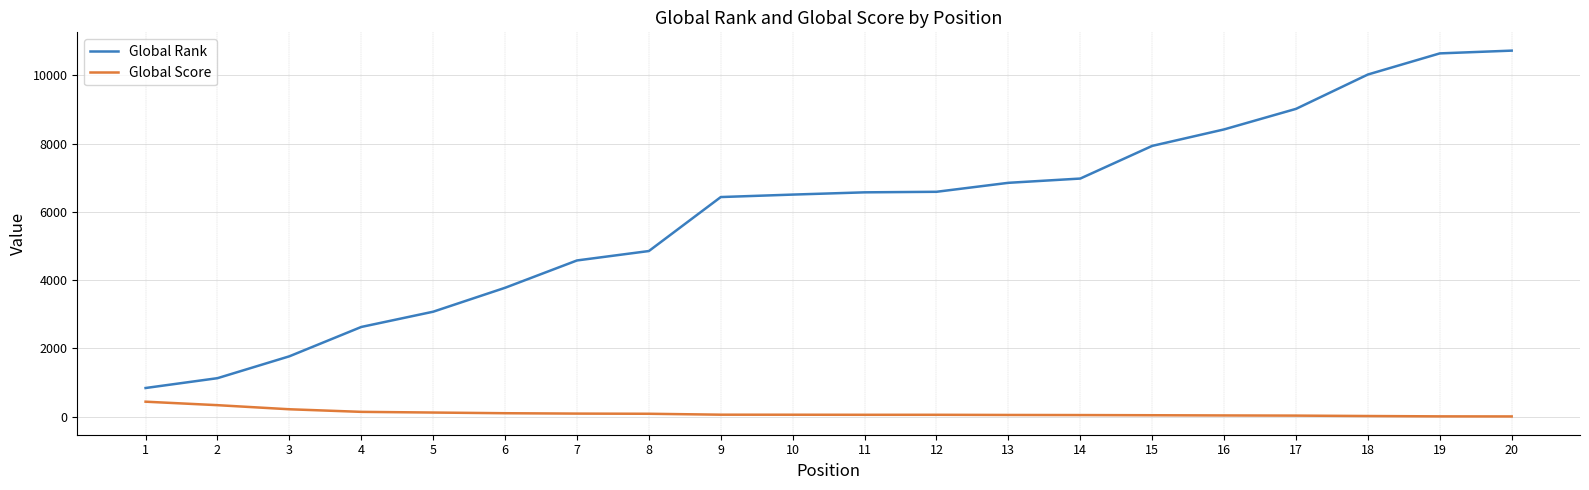

How many categories are shown in the chart?

20